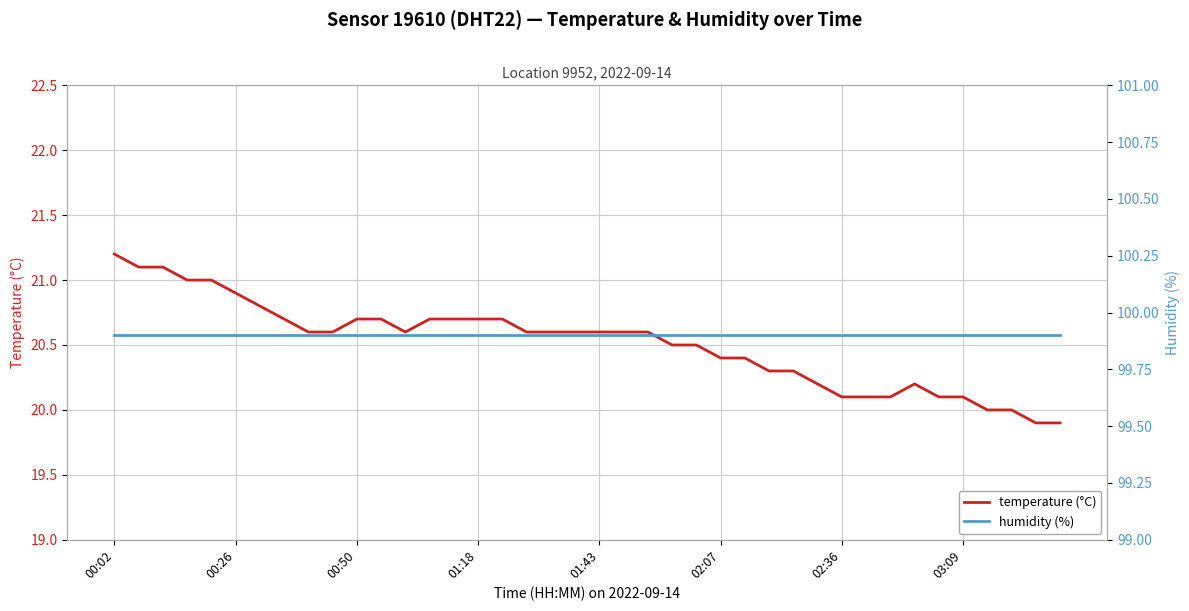

Which series has the widest spread of values?

temperature (°C)